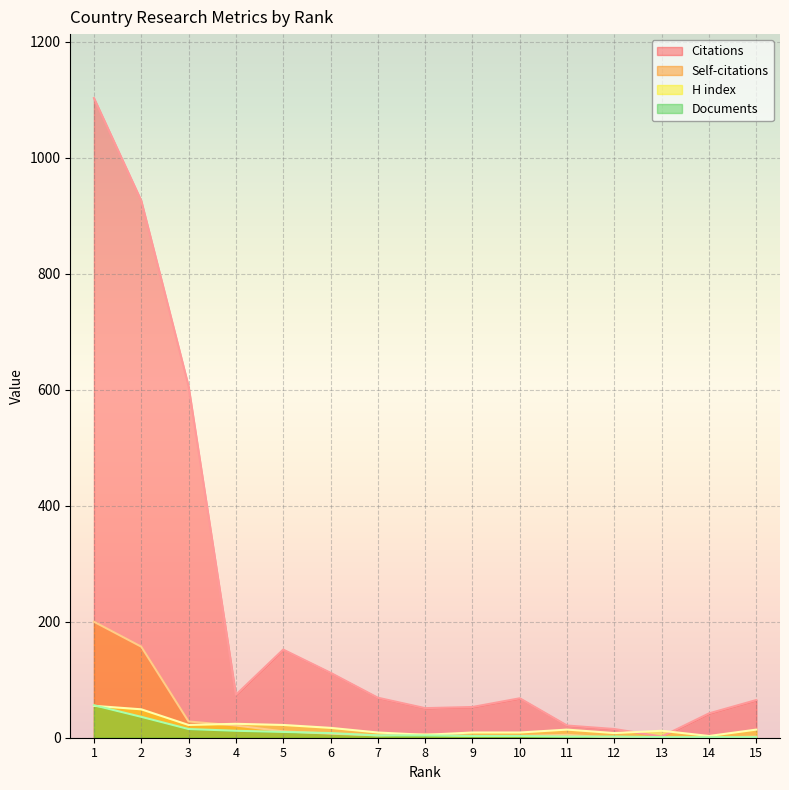

The H index series shows 6 at 7. True or false?

False